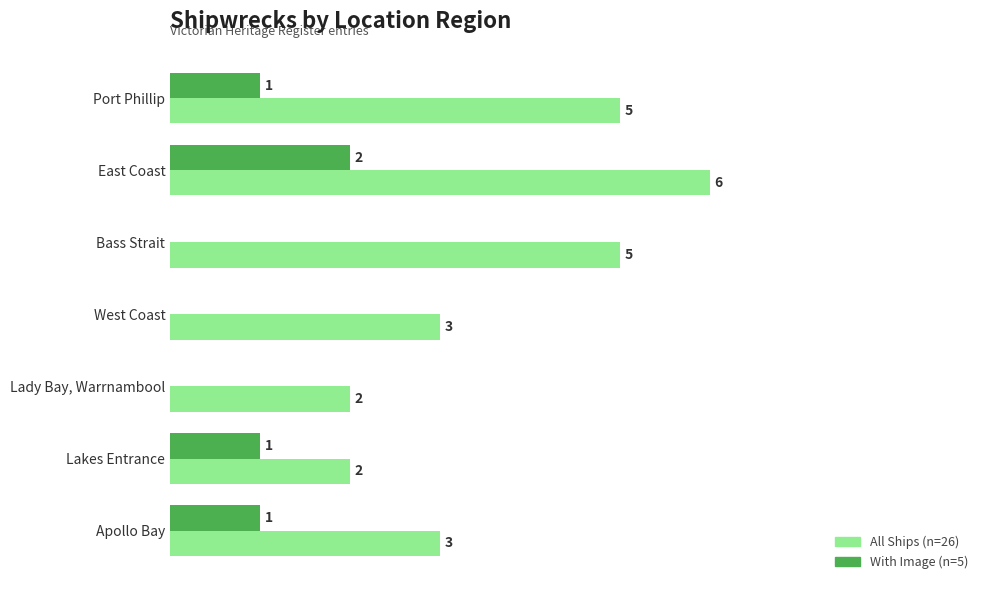

At which category is the sum across all series the highest?

East Coast